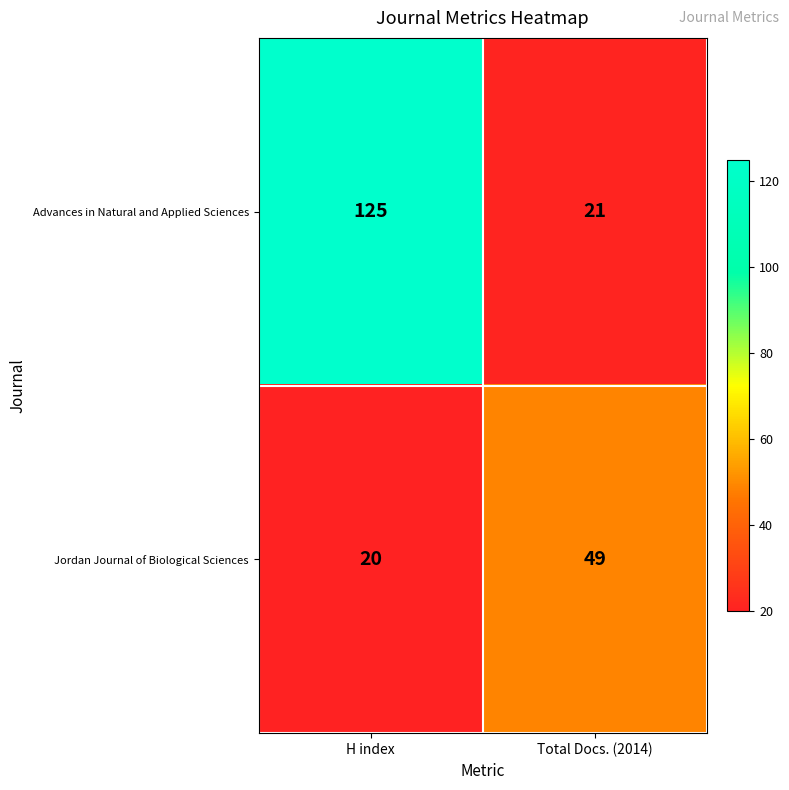

True or false: Advances in Natural and Applied Sciences has a value of 125 at H index.

True